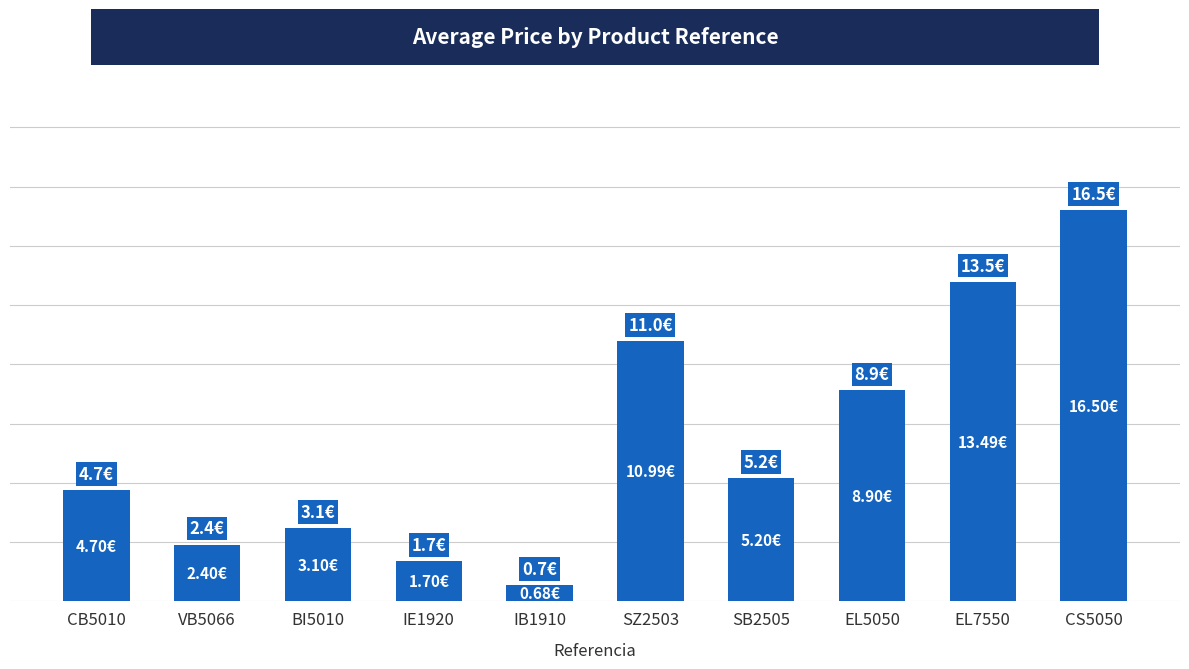

Reading left to right, list all the values displayed in this chart.

4.7	2.4	3.1	1.7	0.7	11.0	5.2	8.9	13.5	16.5